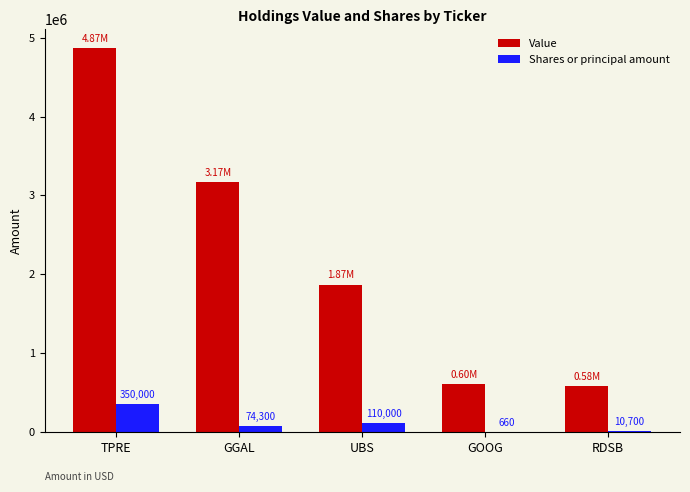

What is the sum of the Value values at GGAL and GOOG?

3768000